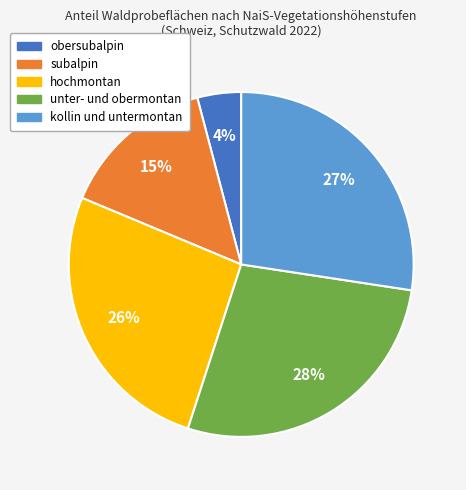

Do kollin und untermontan and subalpin together represent more than half of the pie?

No